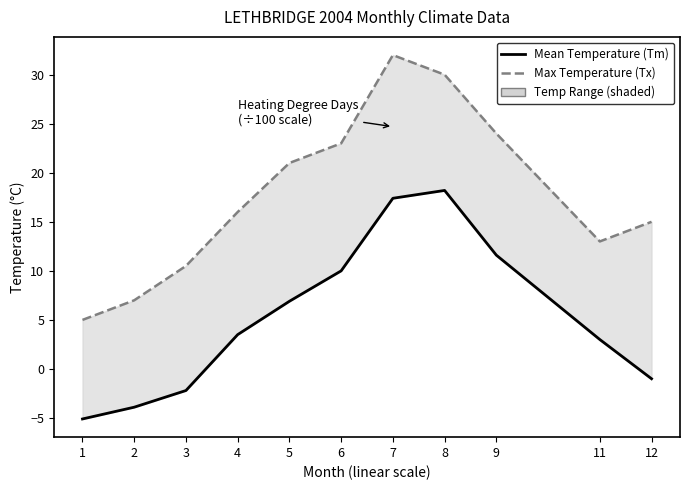

True or false: Max Temperature (Tx) and Mean Temperature (Tm) cross at least once.

False